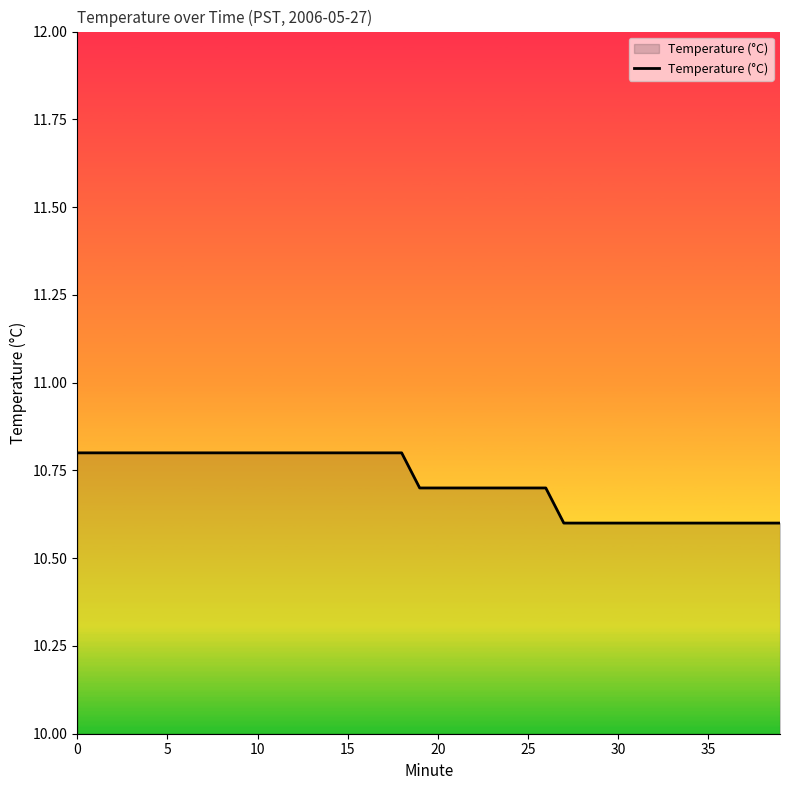

What is the difference between the maximum and minimum values?

0.2